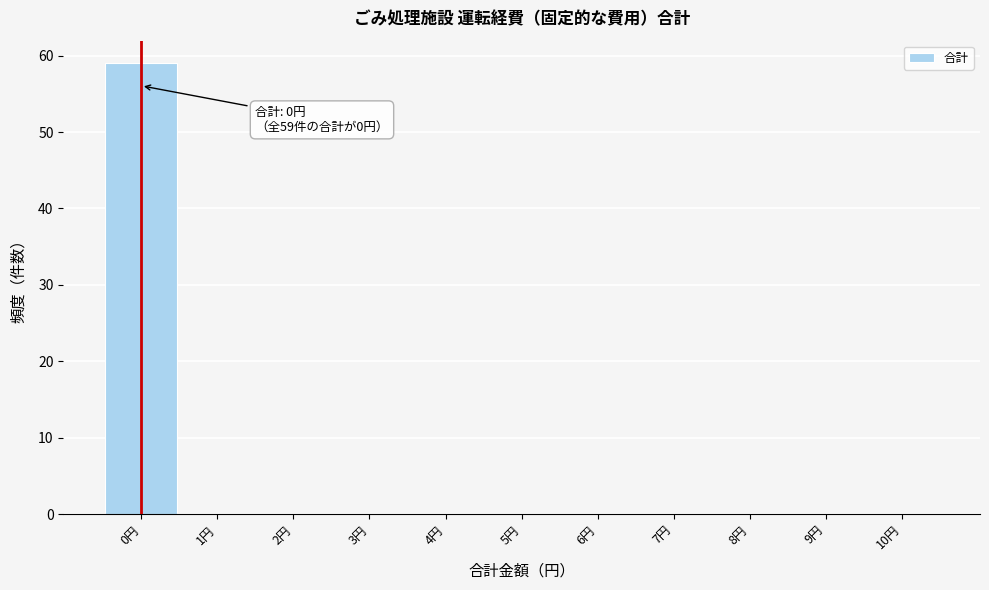

Over which range of the x-axis is the bar tallest?

-0.5 to 0.5